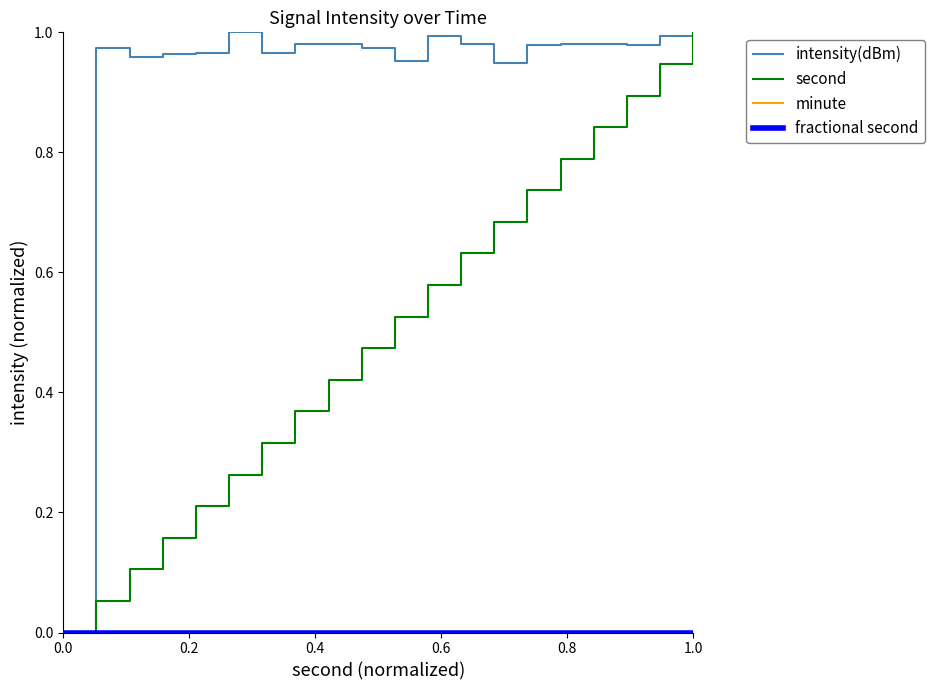

True or false: minute and second cross at least once.

False